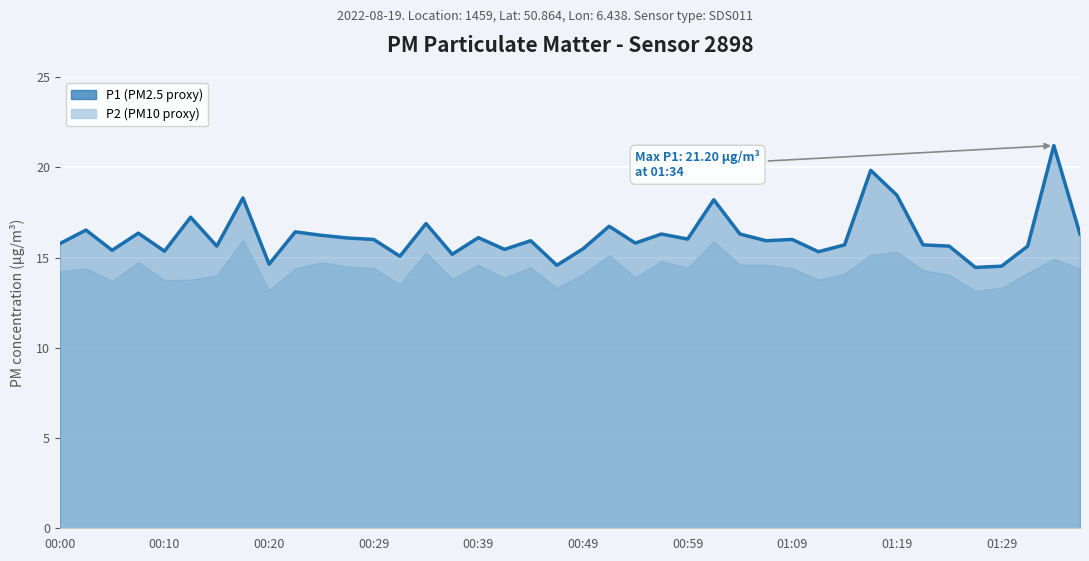

What is the difference between the P2 values at 00:34 and 01:12?

1.5